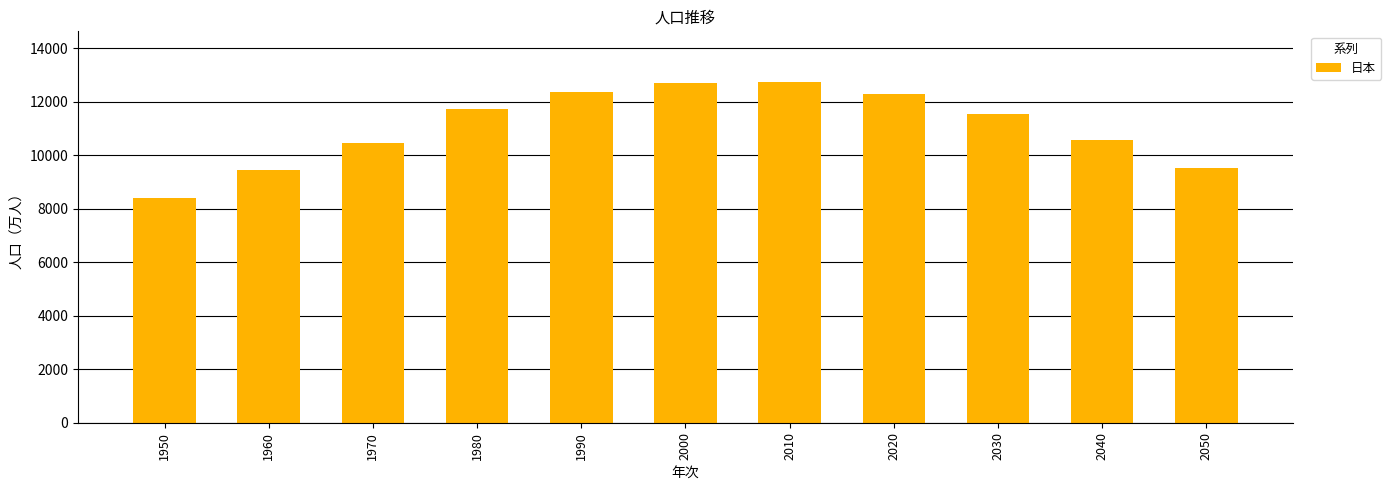

What is the difference between the maximum and minimum values?

4306.1